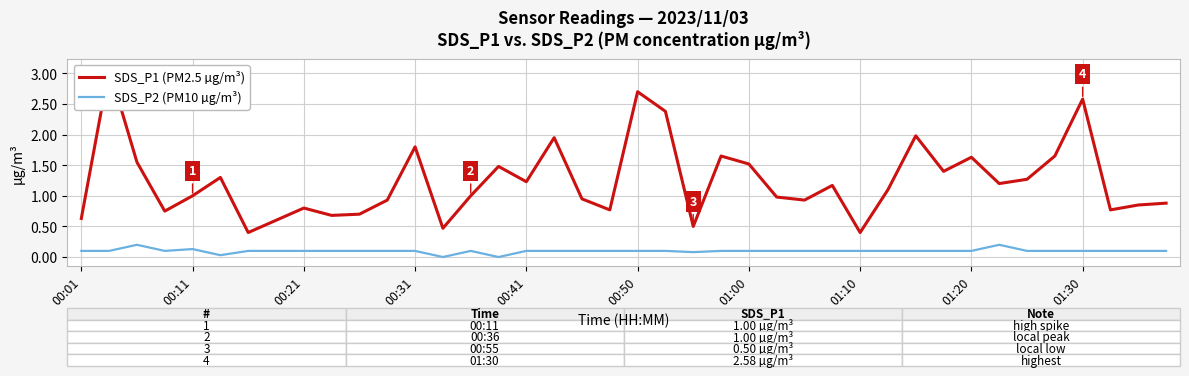

At how many categories does at least one series exceed 2?

4